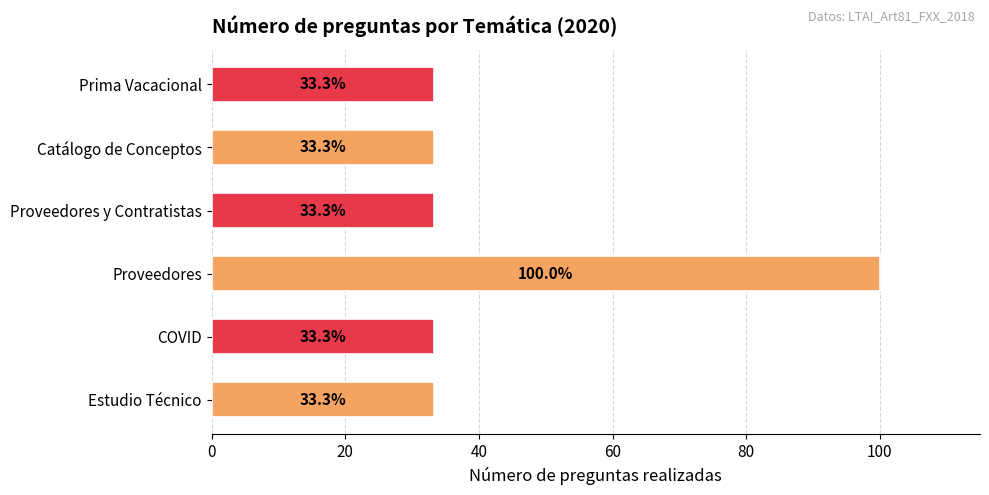

What is the average value?

44.4